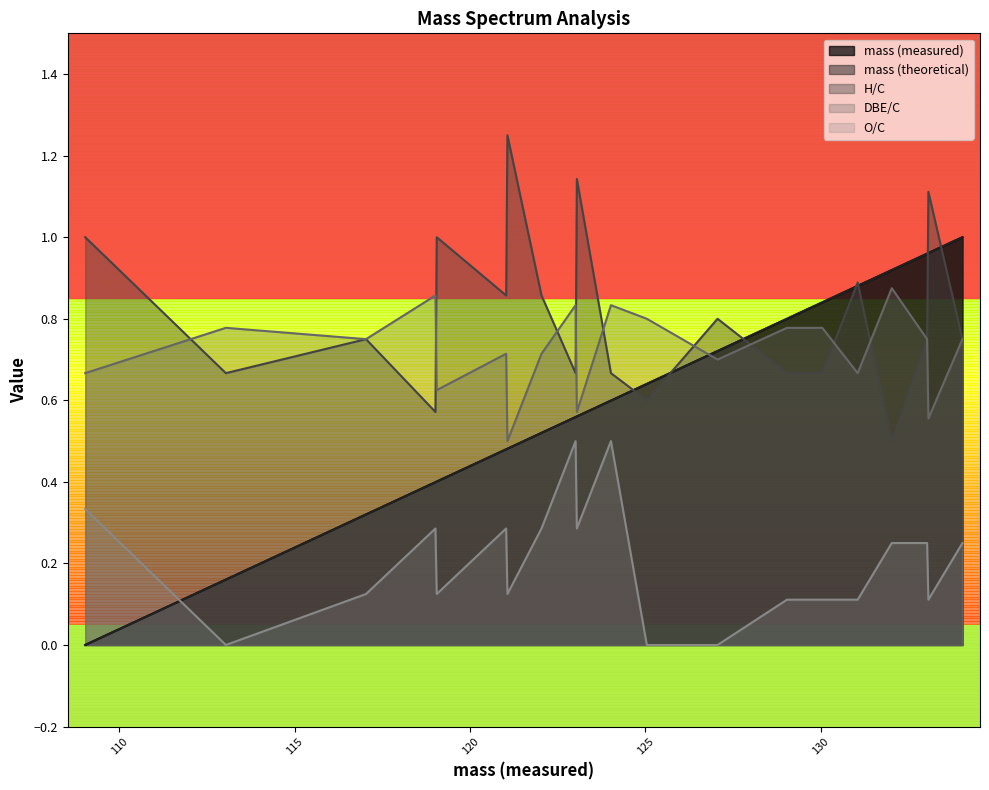

What is the difference between the H/C values at 127.05507 and 125.03944?

0.2